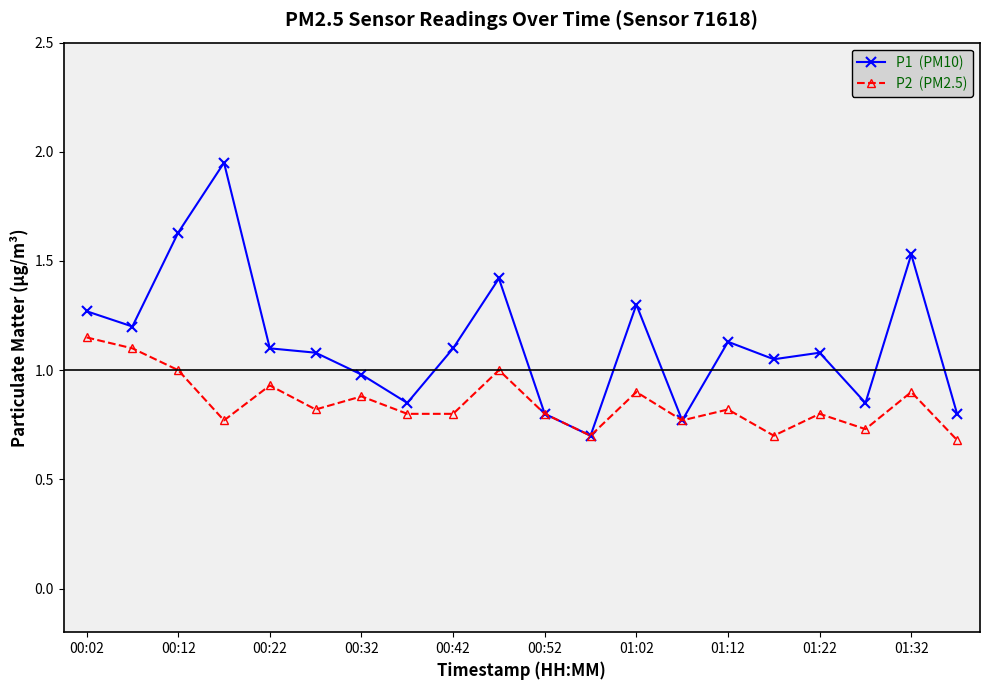

How many lines are shown in the chart?

2